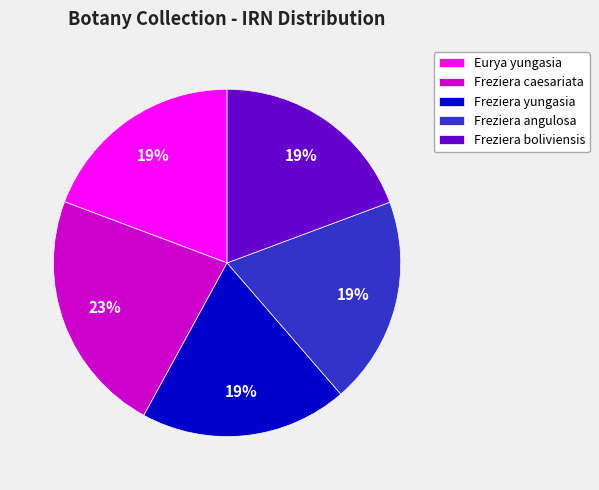

What is the largest slice in the pie chart?

Freziera caesariata